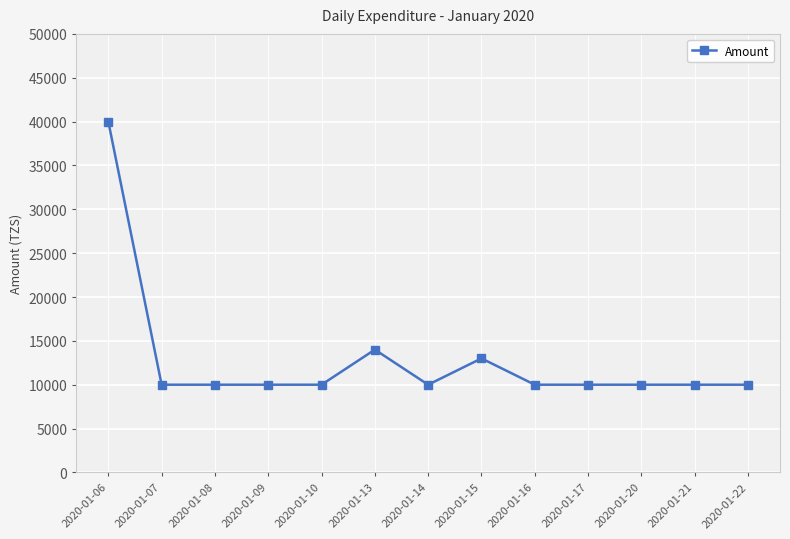

What is the value of the 4th point from the left?

10000